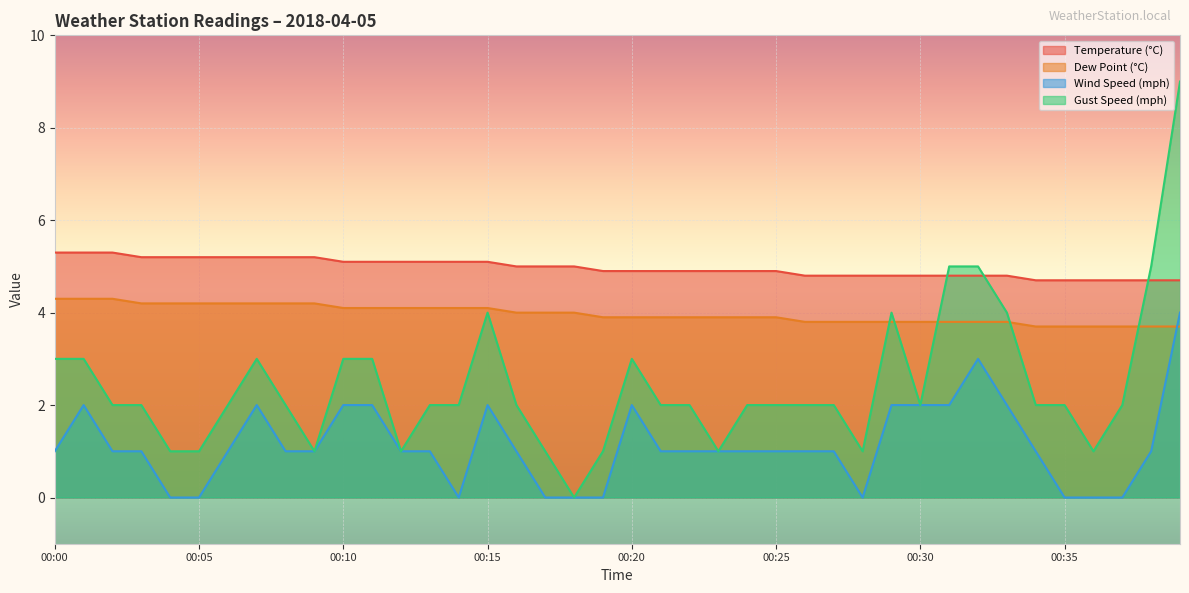

Count the dp values in the range 4 to 5.

24